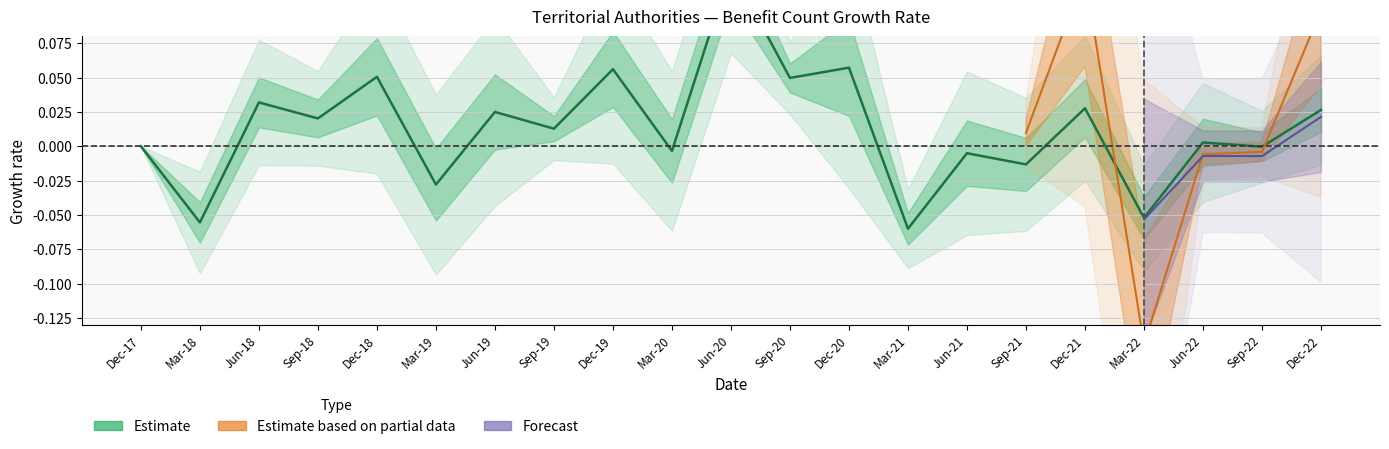

True or false: the data shows -0.1 at Dec-17.

False